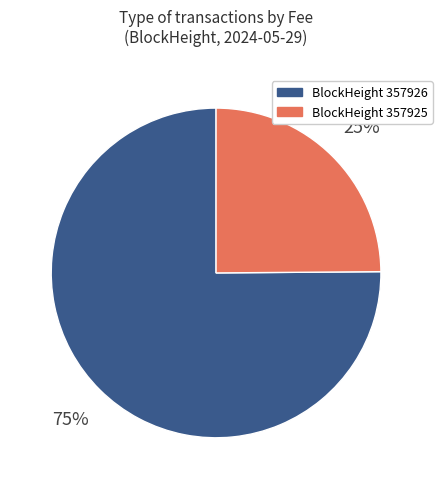

Count the number of slices in the pie.

2